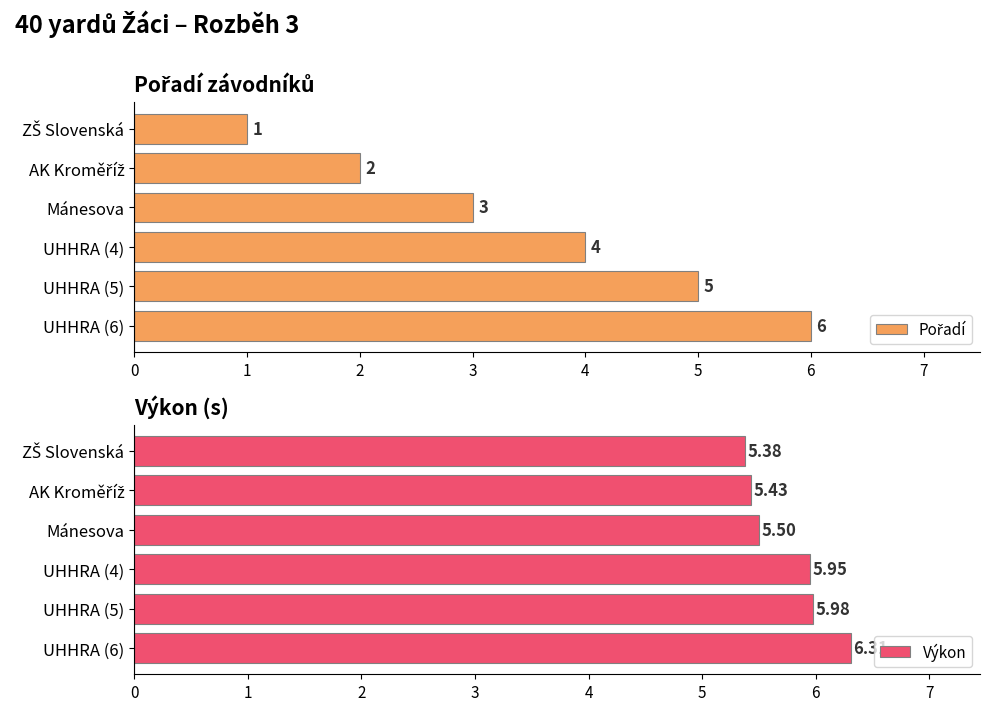

What is the difference between the second highest and minimum values in the Výkon series?

0.6